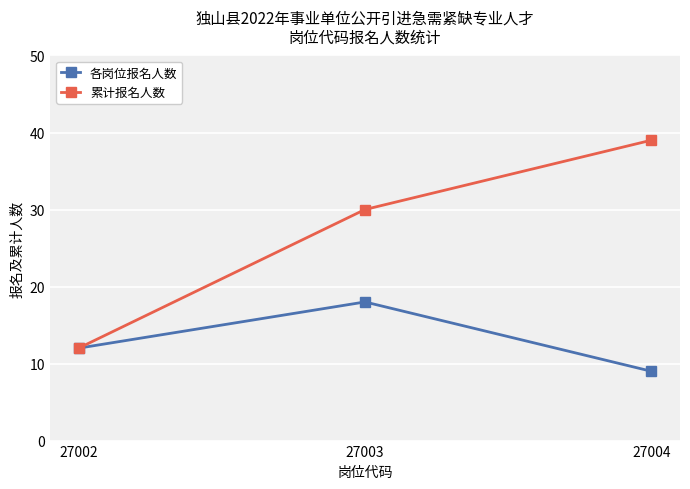

Reading left to right, transcribe all the data shown in this chart.

各岗位报名人数: 12	18	9
累计报名人数: 12	30	39